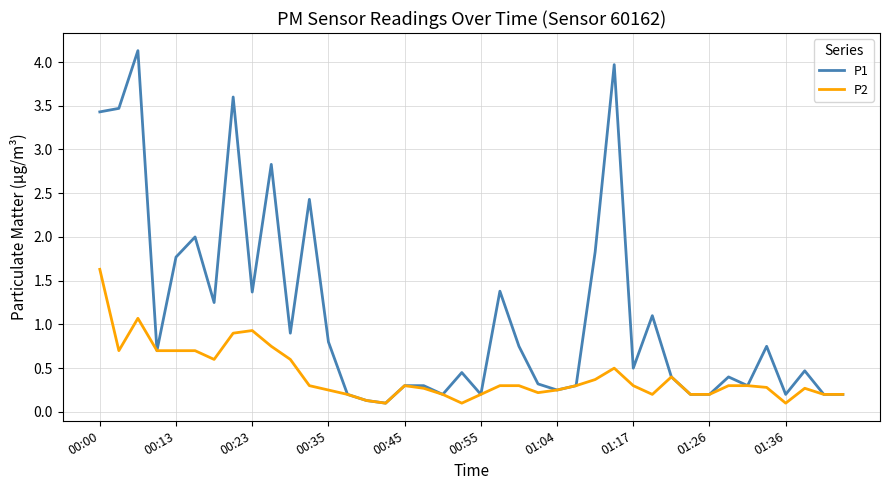

List the series in order of their peak value, lowest first.

P2, P1